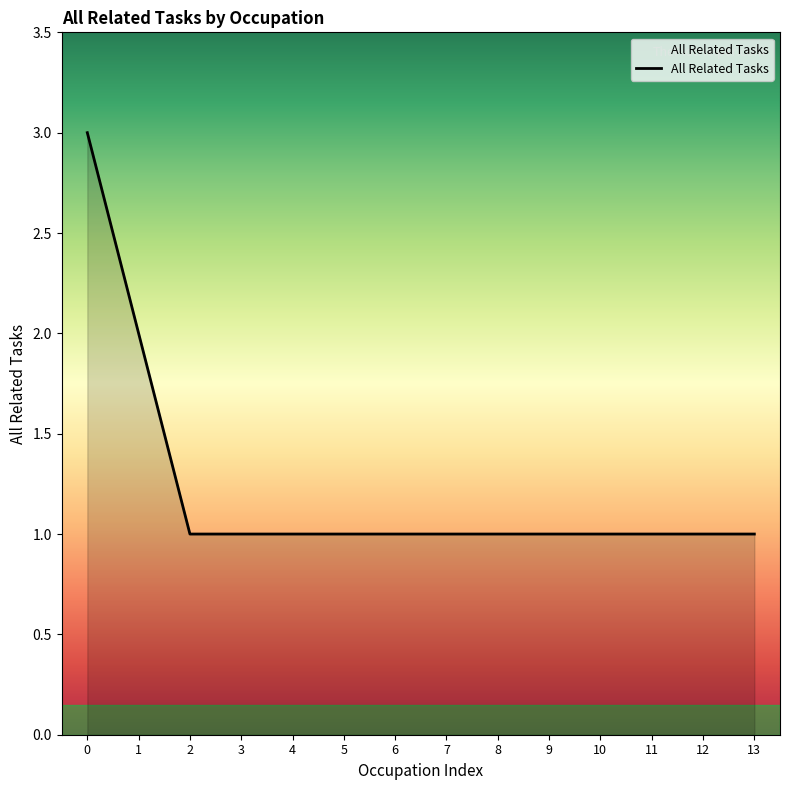

What is the maximum value shown in the chart?

3